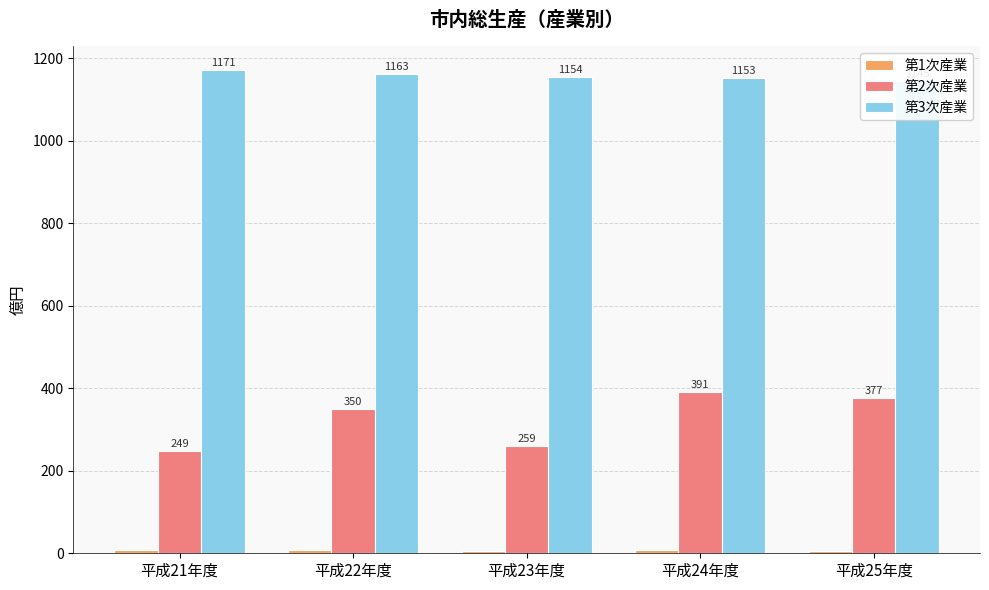

What is the difference between the maximum and second lowest values in the 第2次産業 series?

132